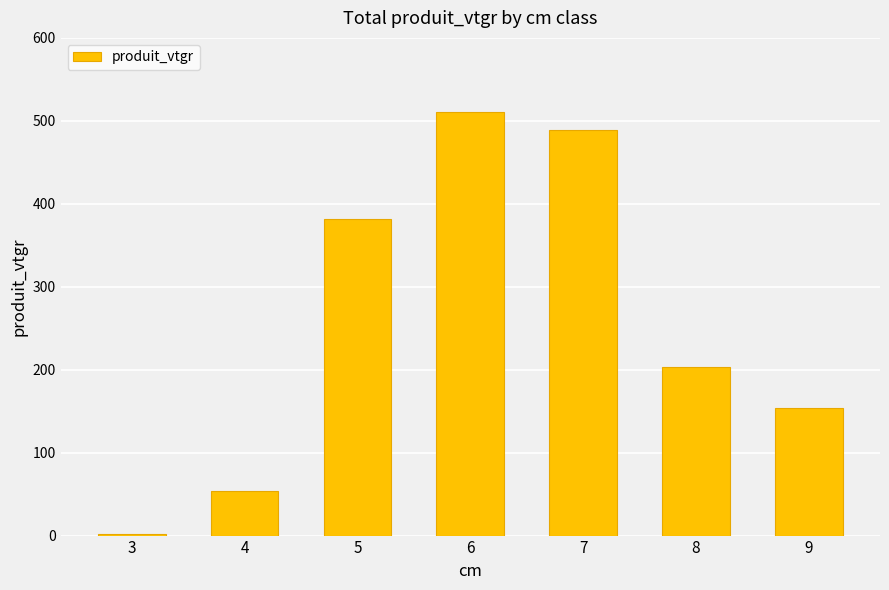

Approximately how many times larger is the value at 6 compared to 5?

1.3